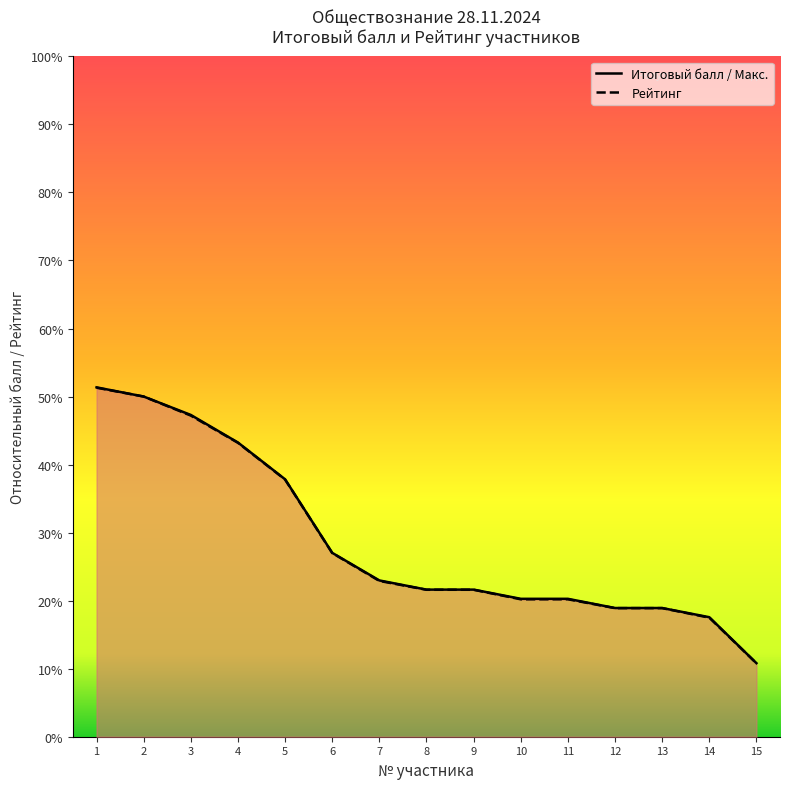

What is the total value across all series at 11?

0.4